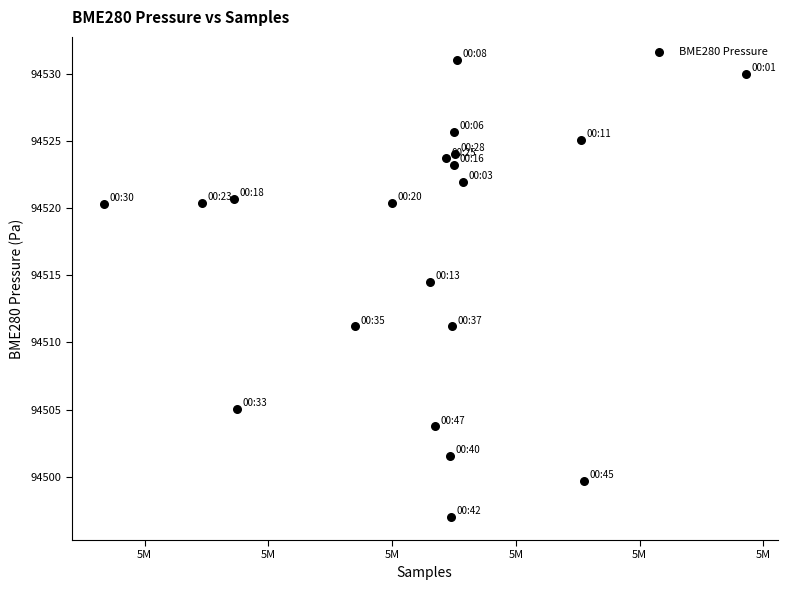

What Y value in the scatter plot is closest to 94514?

94514.5